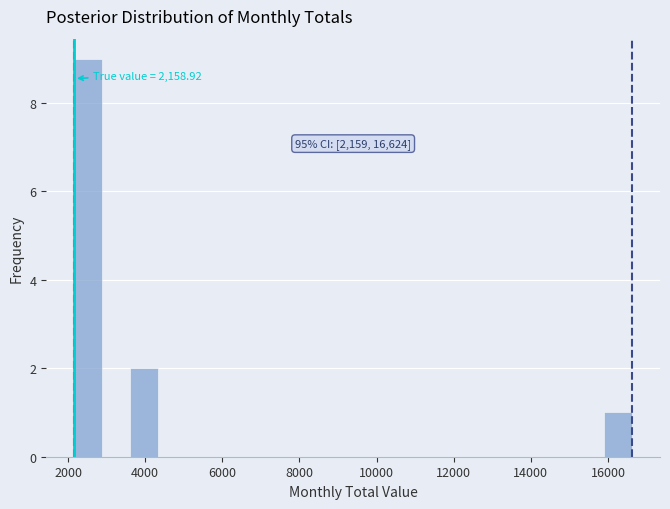

Around what value on the x-axis is the tallest bar? Give the approximate position of its centre, as read against the axis.

2600